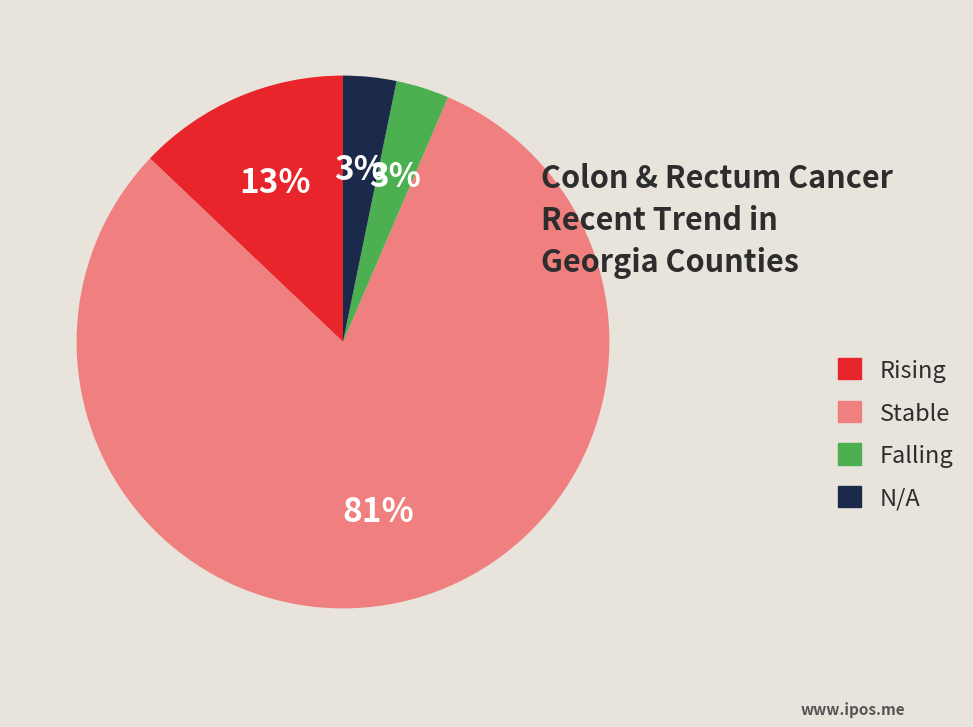

Count the number of slices in the pie.

4